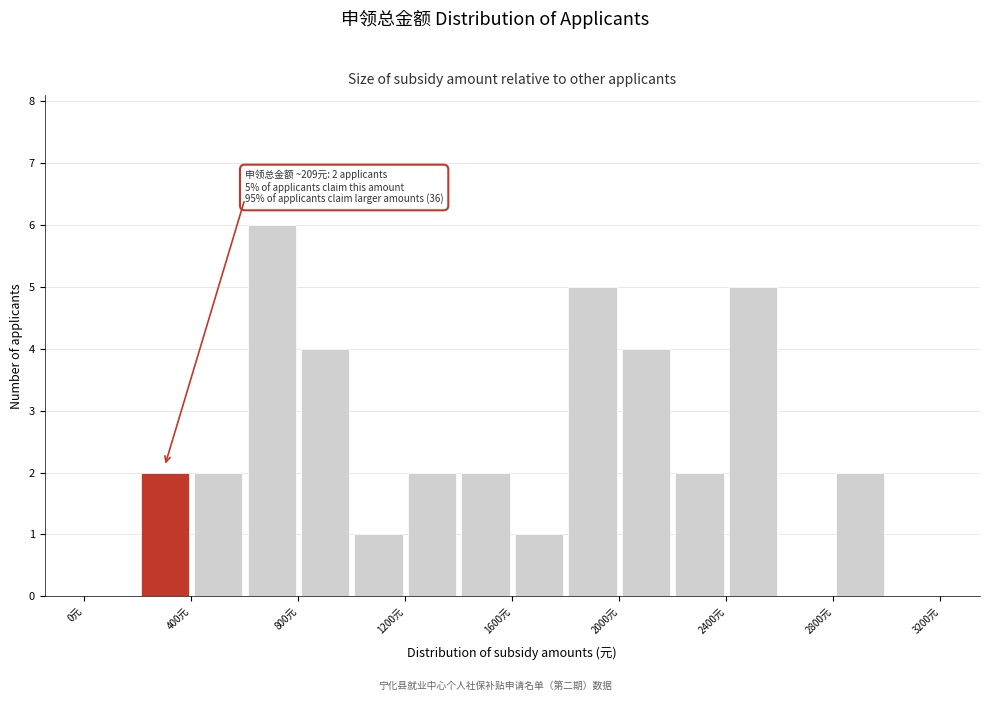

Over which range of the x-axis is the bar tallest?

600 to 800